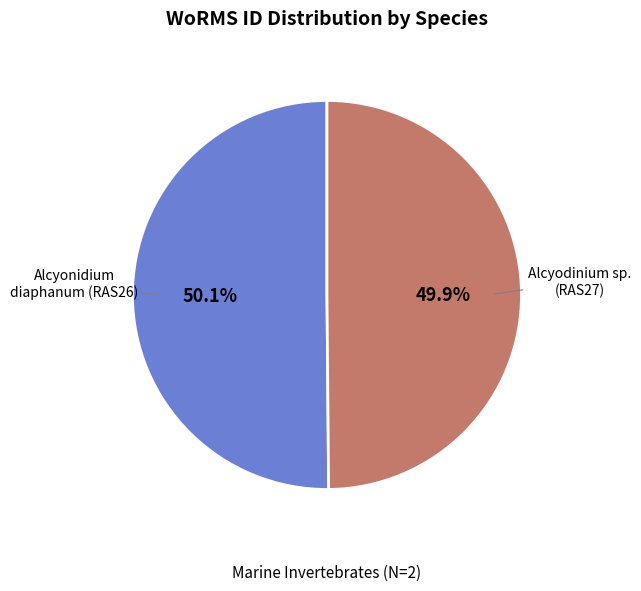

What is the total percentage of Alcyodinium sp. (RAS27) and Alcyonidium diaphanum (RAS26)?

100.0%